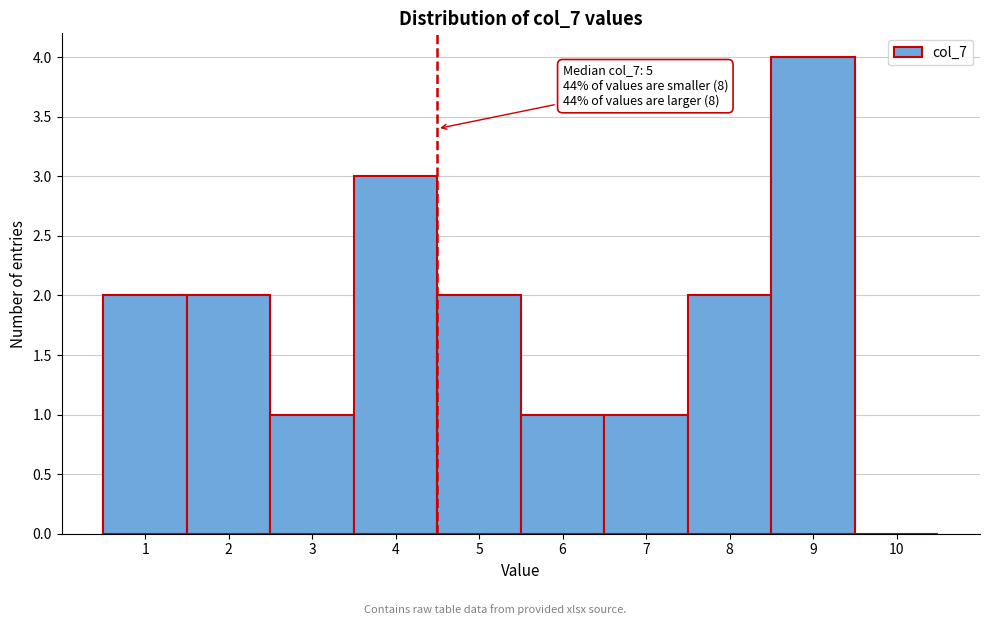

Reading left to right, what are all the values shown in this chart?

1=2	2=2	3=1	4=3	5=2	6=1	7=1	8=2	9=4	10=0